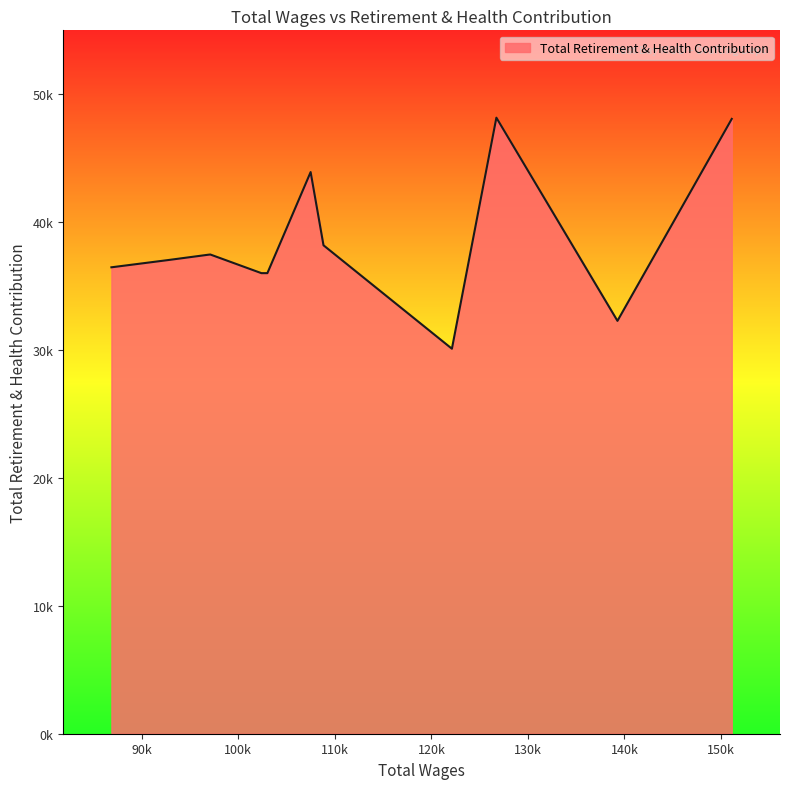

Is this an area chart (filled region under the line)?

Yes